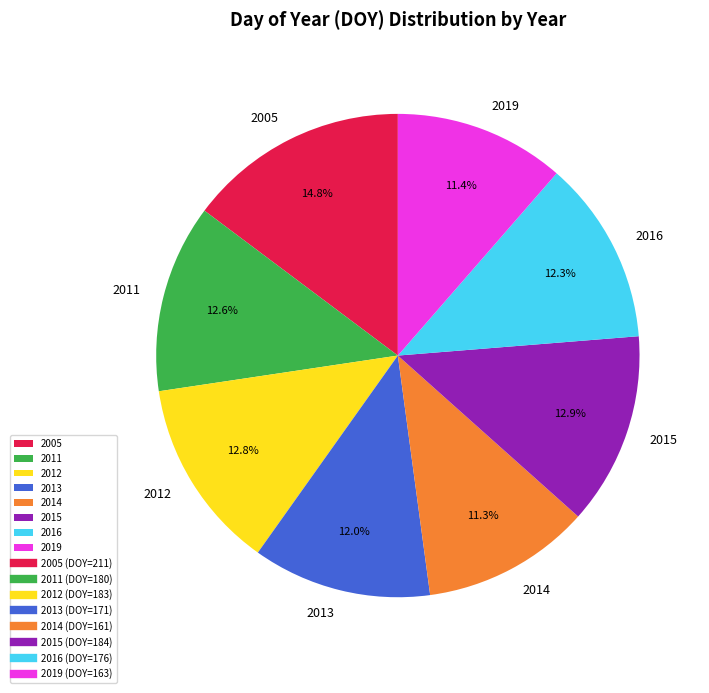

Is there a majority slice in this chart?

No